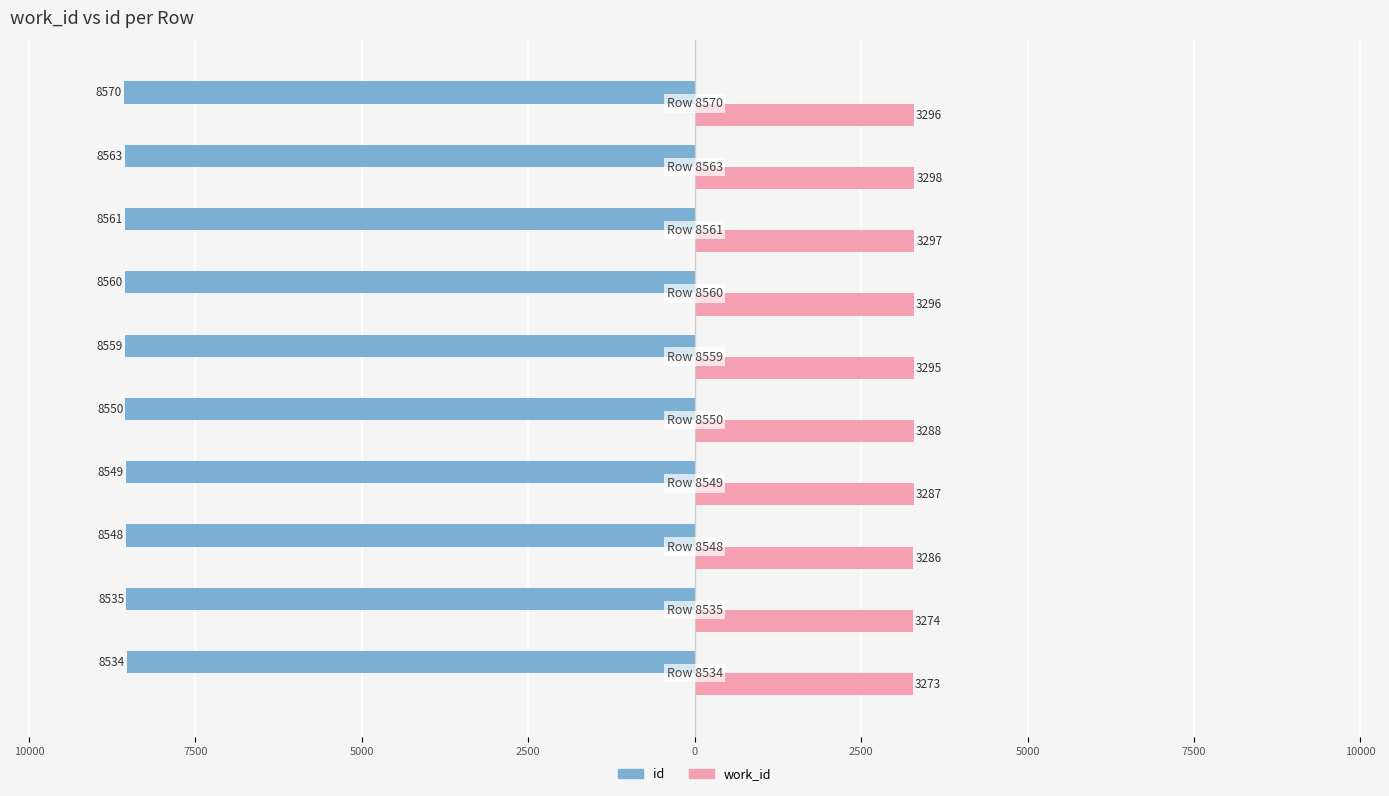

What are all the series names shown in the legend?

id, work_id